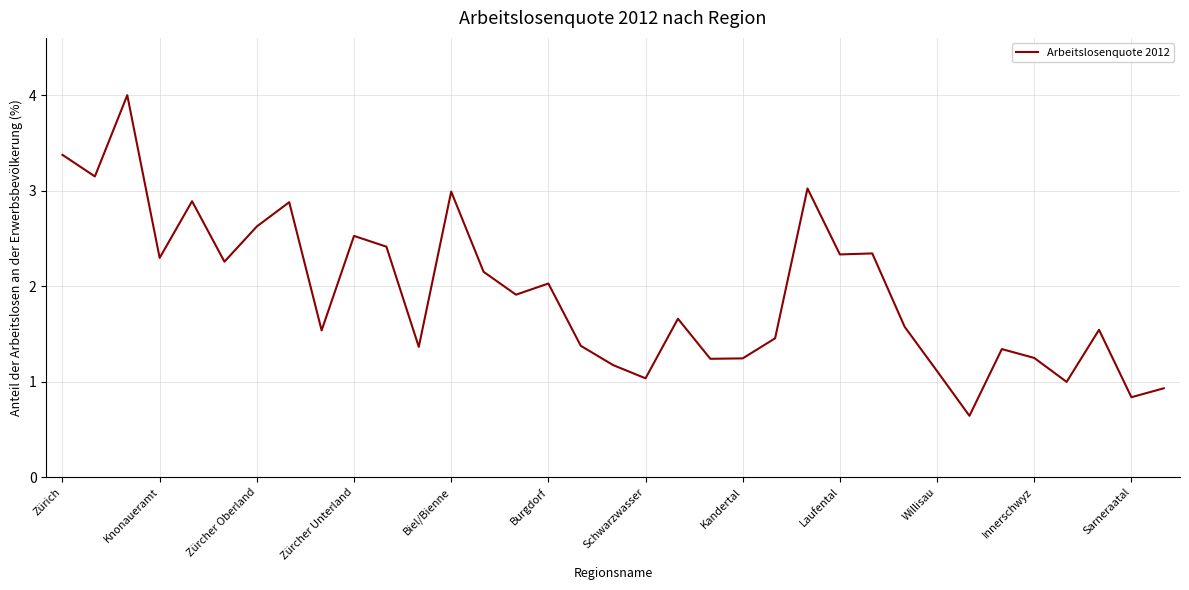

How many lines are shown in the chart?

1